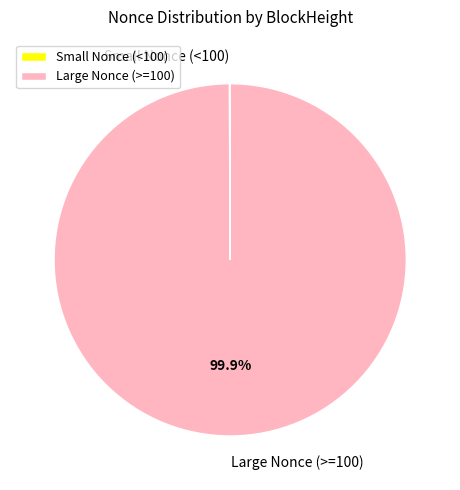

Is there a majority slice in this chart?

Yes